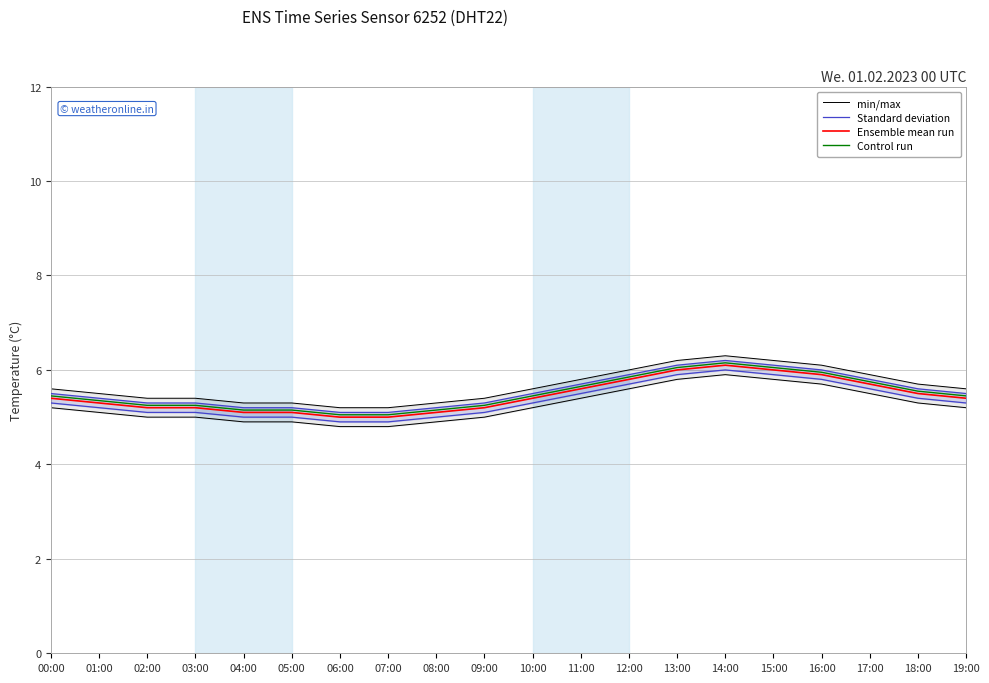

True or false: Standard deviation and min/max cross at least once.

False